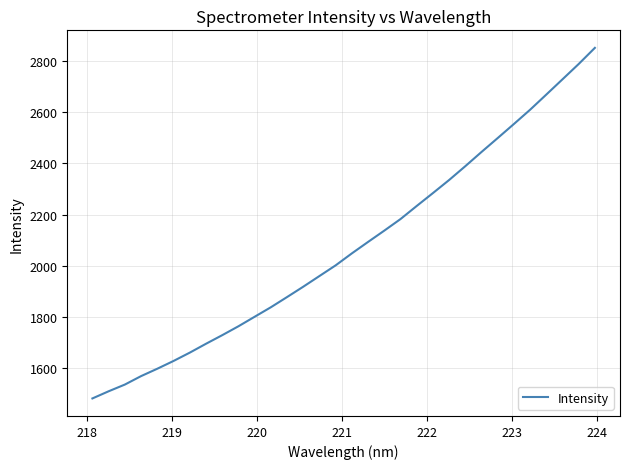

What is the maximum value shown in the chart?

2850.0